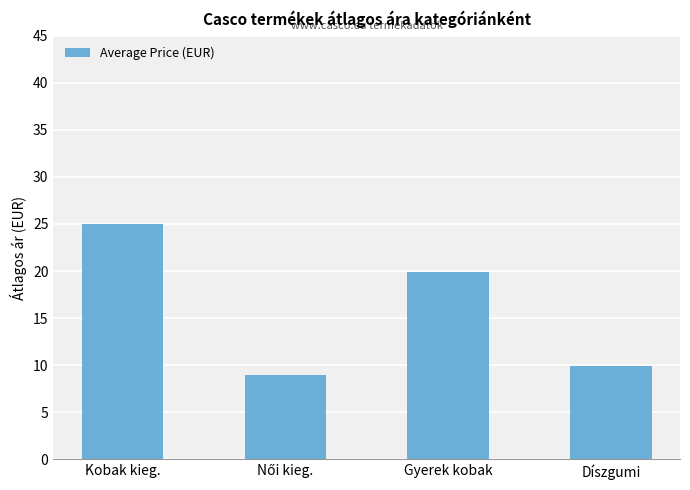

Which category has the highest value across all series?

Kobak kieg.